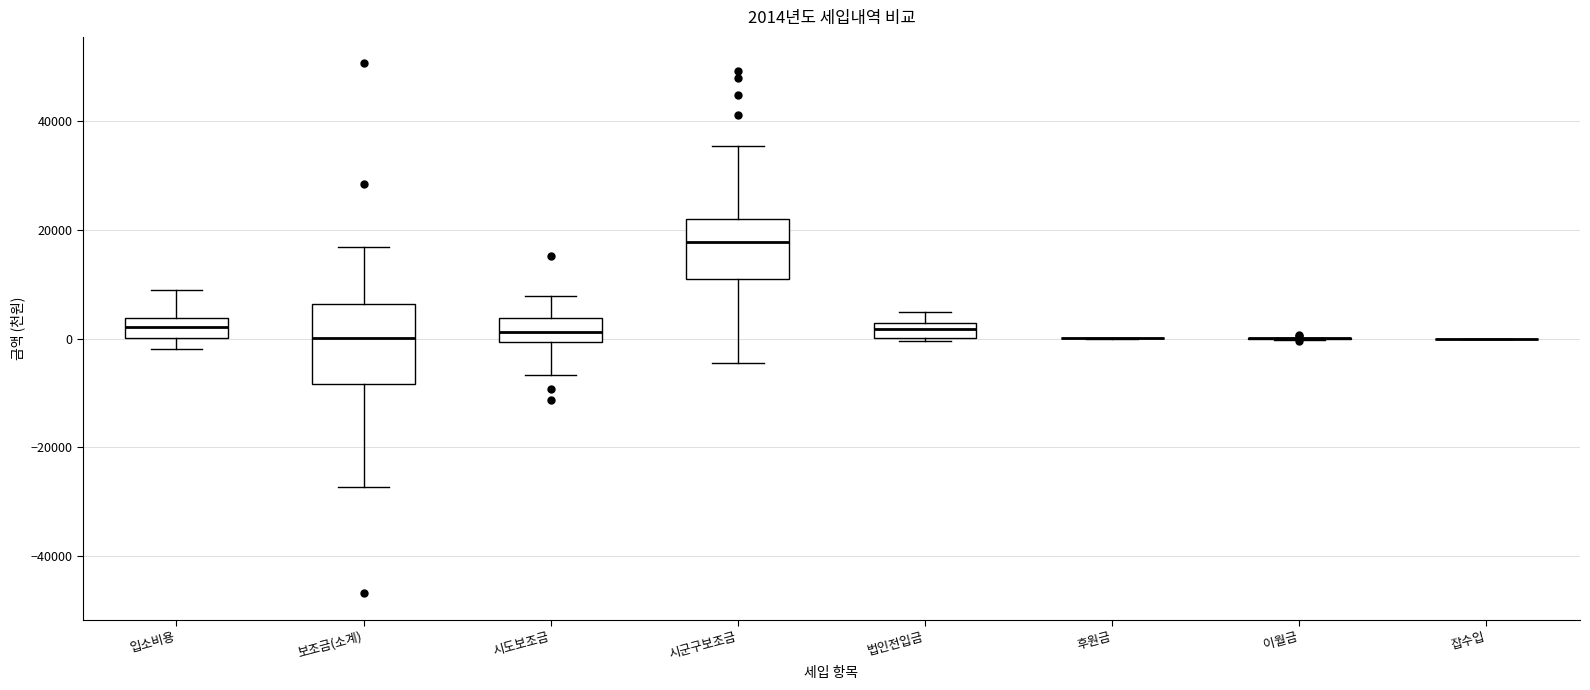

Comparing the boxes themselves (not the whiskers), which one is the tallest?

보조금(소계)